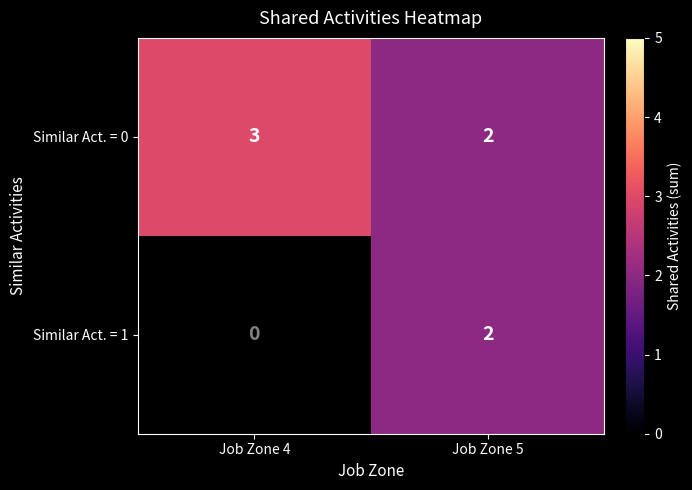

What is the sum of the Similar Act. = 0 values at Job Zone 5 and Job Zone 4?

5